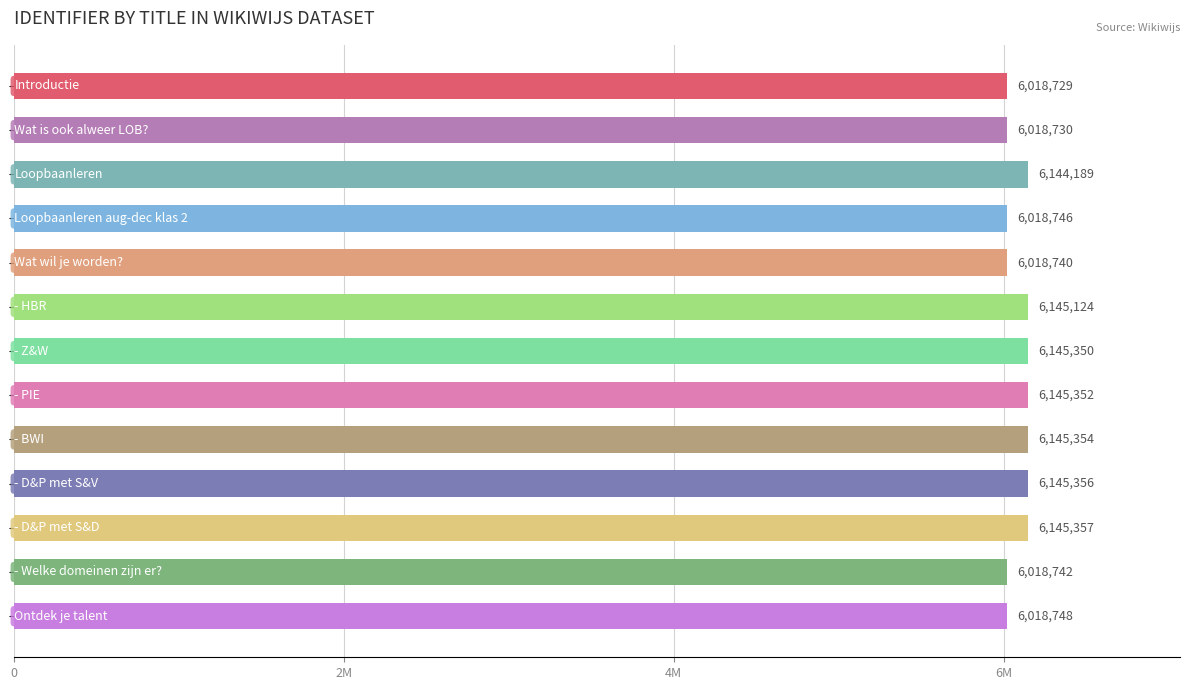

Does the chart contain any negative values?

No